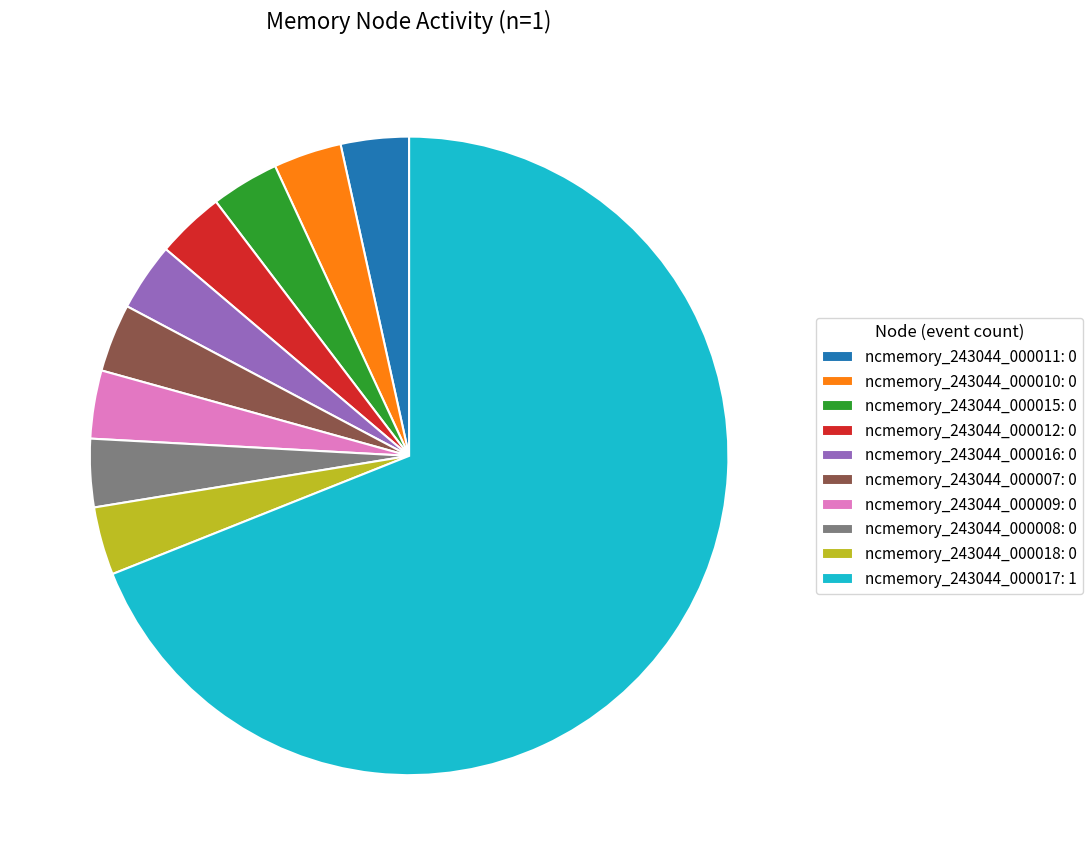

What is the ratio of the value at ncmemory_243044_000007: 0 to the value at ncmemory_243044_000008: 0?

1.0